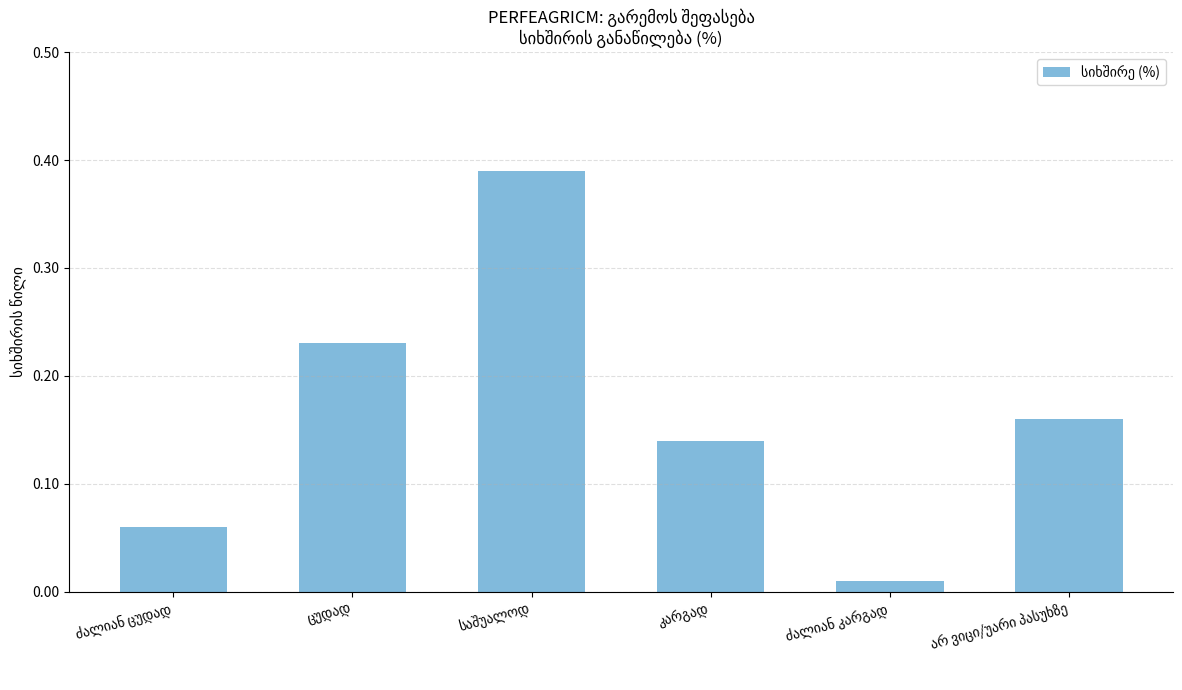

Which has a higher value, არ ვიცი/უარი პასუხზე or საშუალოდ?

საშუალოდ